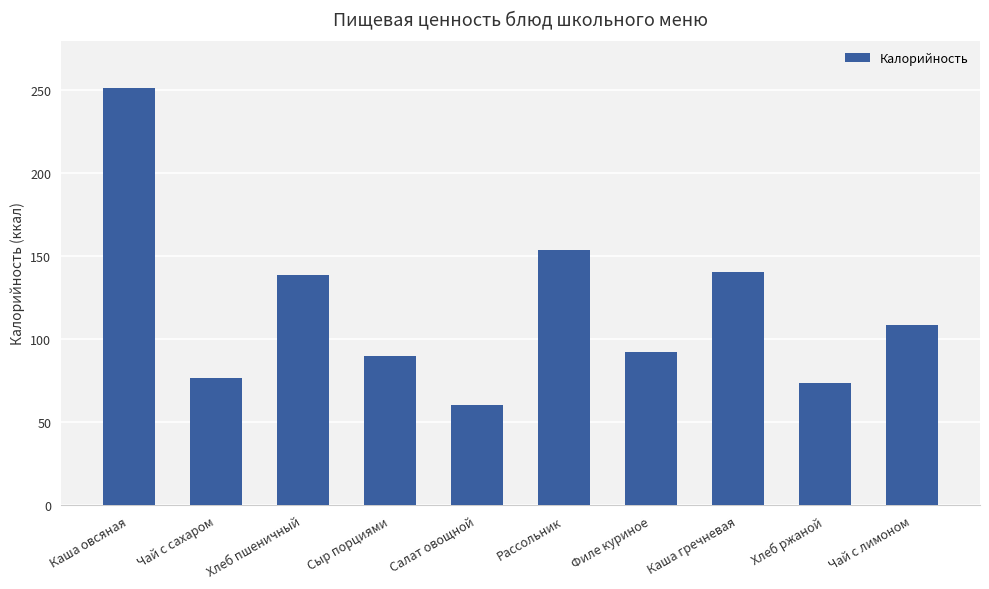

What is the change in value from Каша овсяная to Каша гречневая?

-111.3